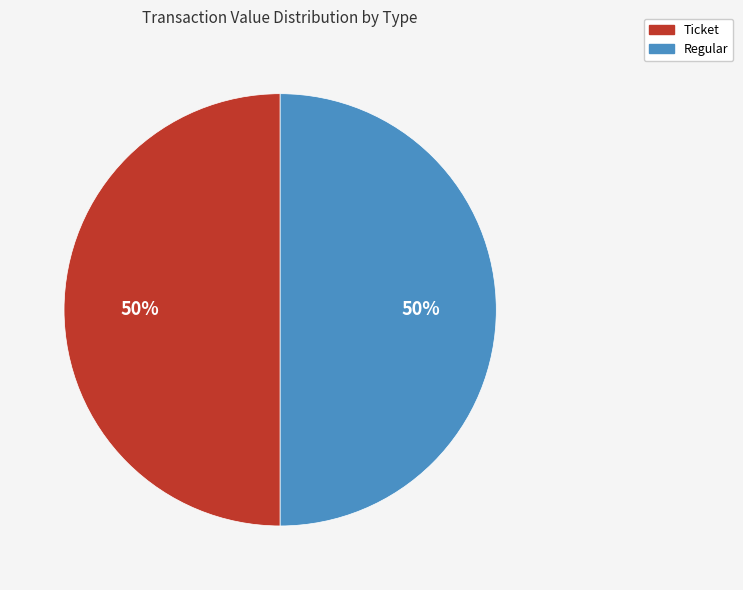

Approximately how many times larger is the value at Ticket compared to Regular?

1.0